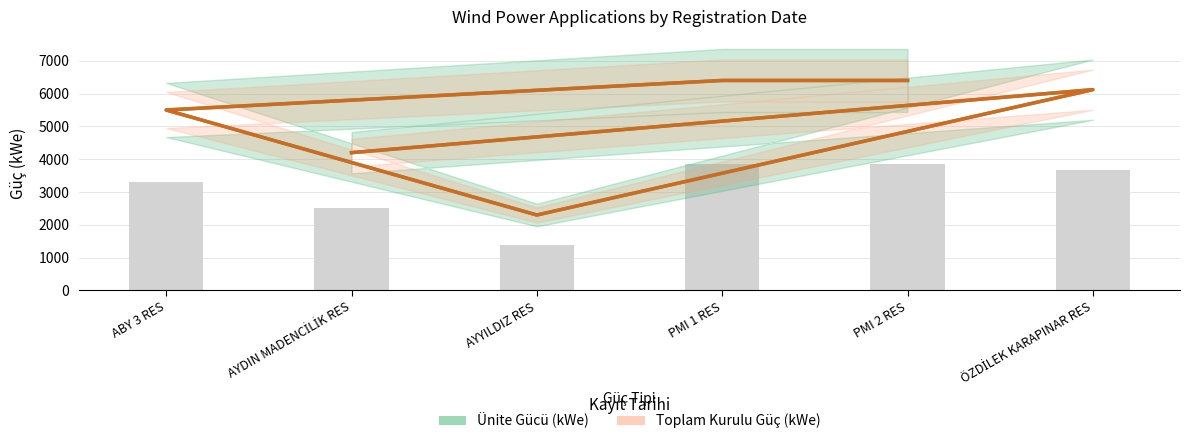

At which label is Ünite Gücü (kWe) closest to 4350?

AYDIN MADENCİLİK RES